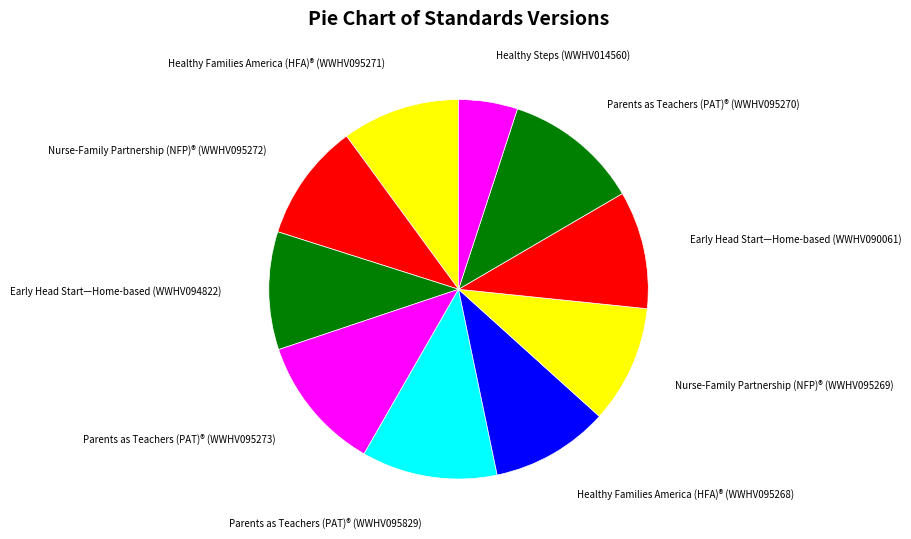

Which has a higher value, Nurse-Family Partnership (NFP)® (WWHV095269) or Parents as Teachers (PAT)® (WWHV095270)?

Parents as Teachers (PAT)® (WWHV095270)